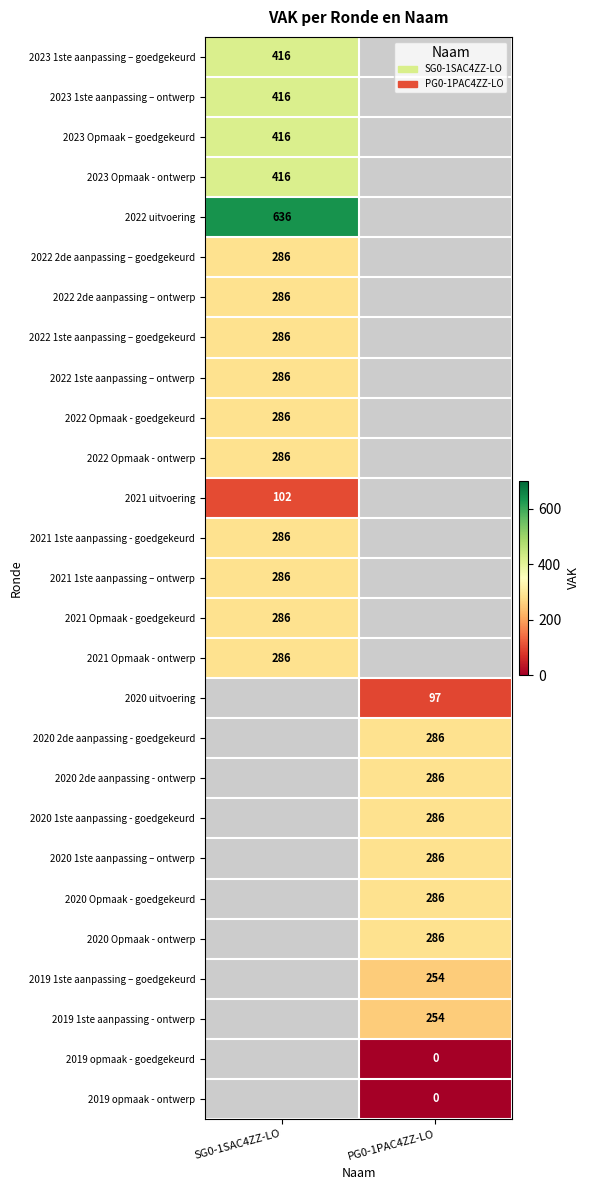

Is it true that 2020 2de aanpassing - goedgekeurd equals 286 at PG0-1PAC4ZZ-LO?

True